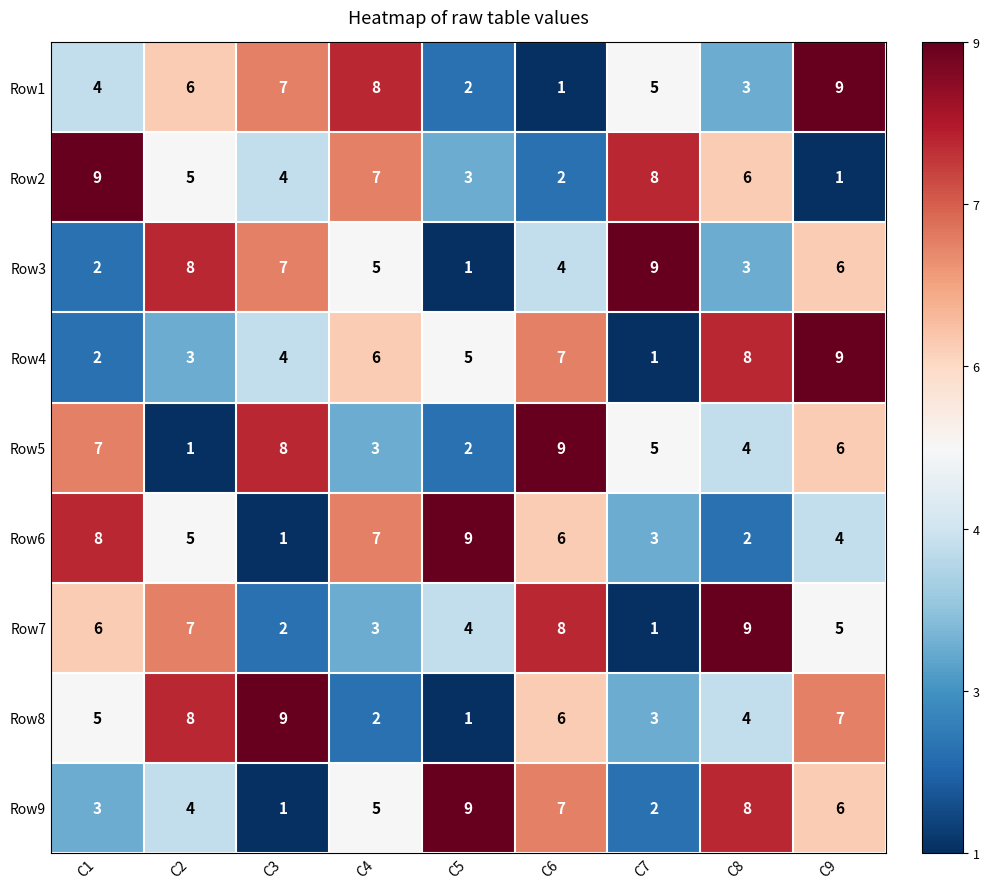

At which category is the sum across all series the highest?

C9